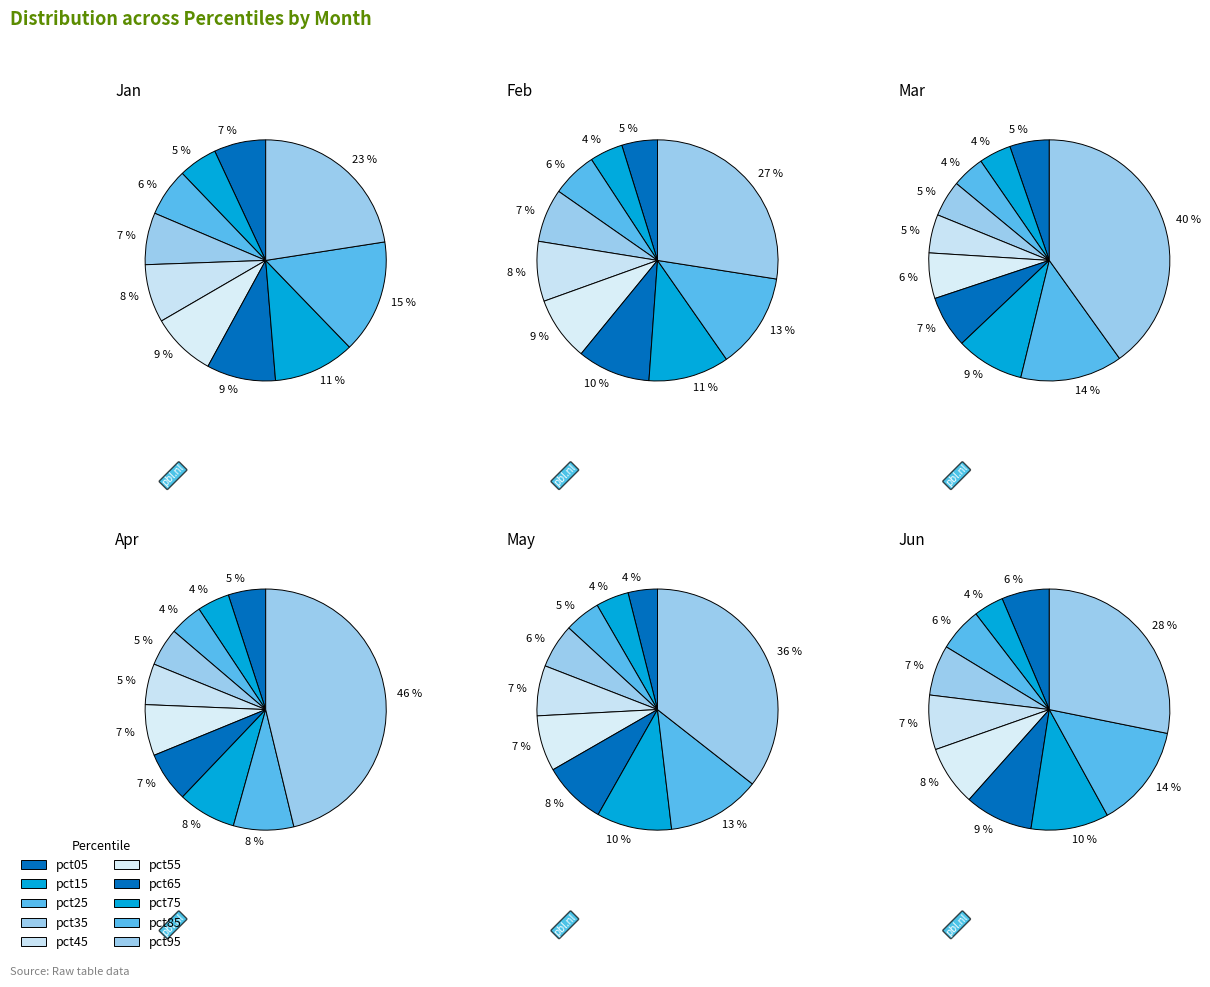

True or false: pct75 accounts for 1% of the total.

False